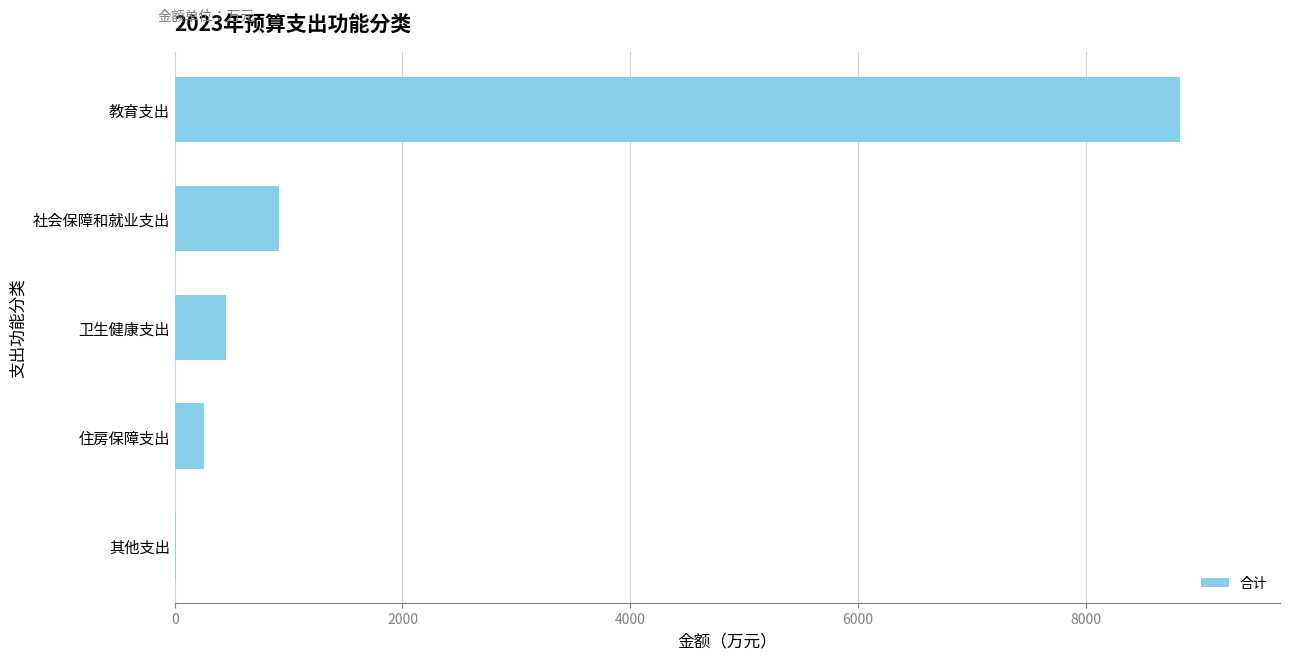

Reading bottom to top, what are all the values shown in this chart?

其他支出=7.7	住房保障支出=258.3	卫生健康支出=449.5	社会保障和就业支出=916.7	教育支出=8822.2